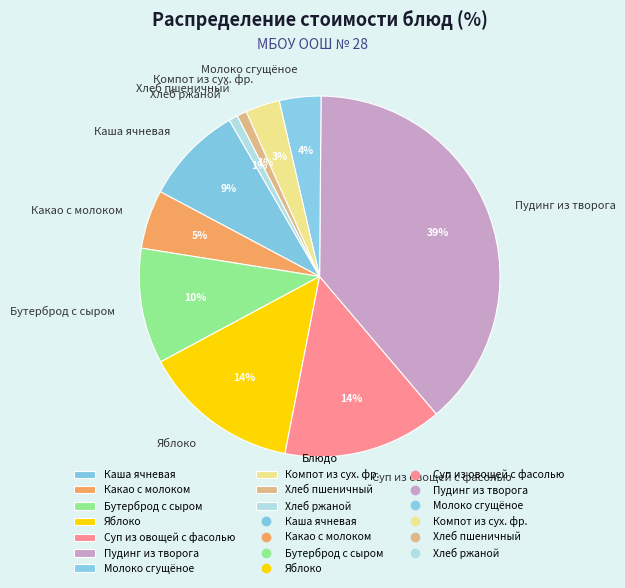

Which has a higher value, Каша ячневая or Яблоко?

Яблоко